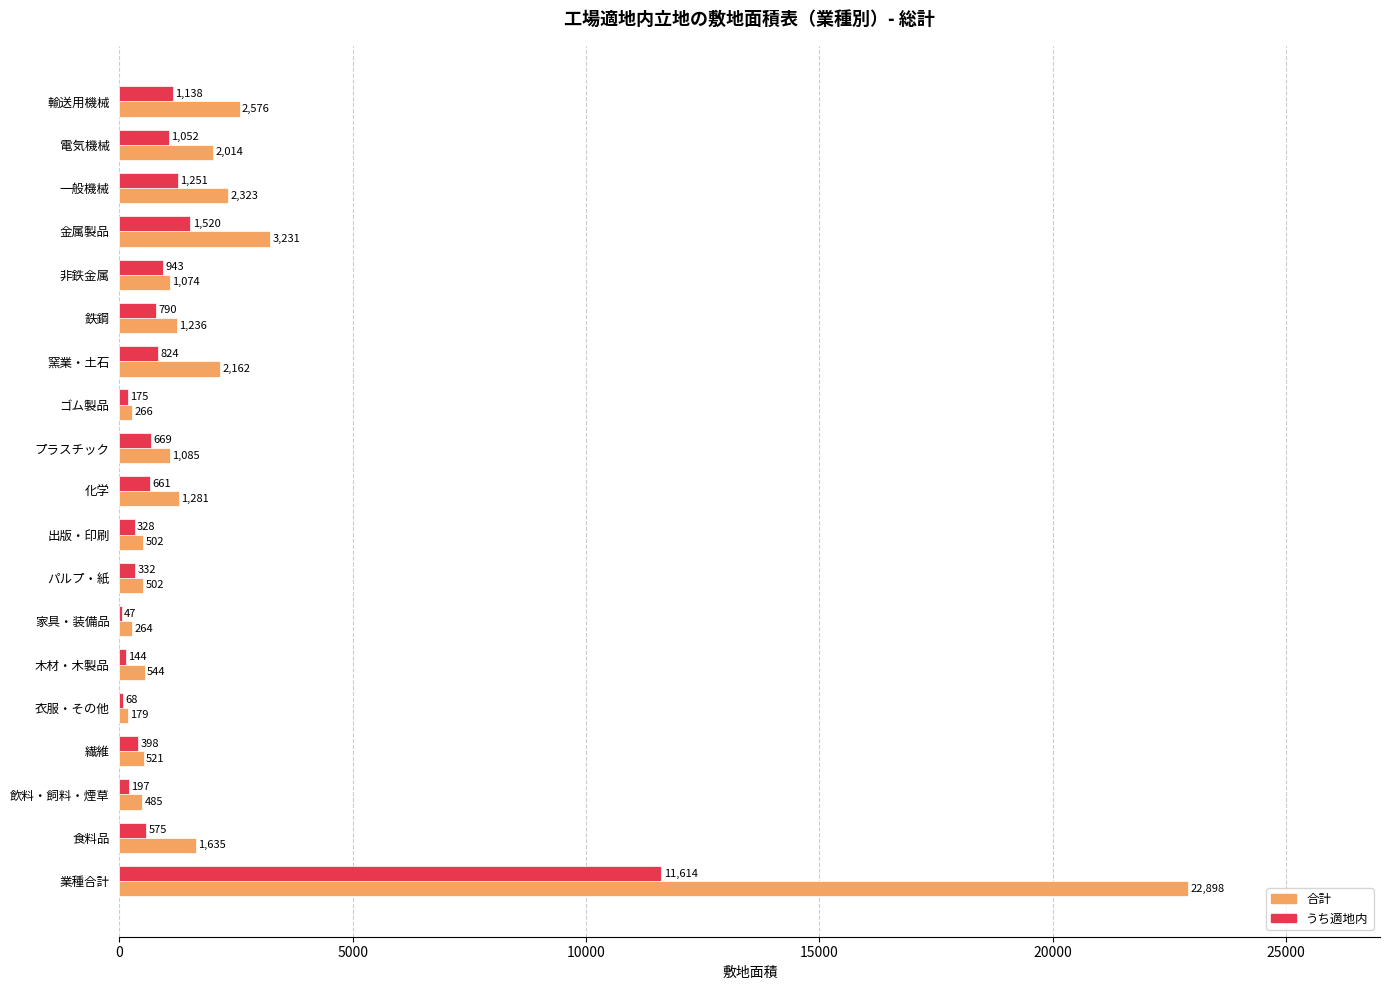

What is the approximate value of 合計 at 一般機械, to the nearest 100?

2300